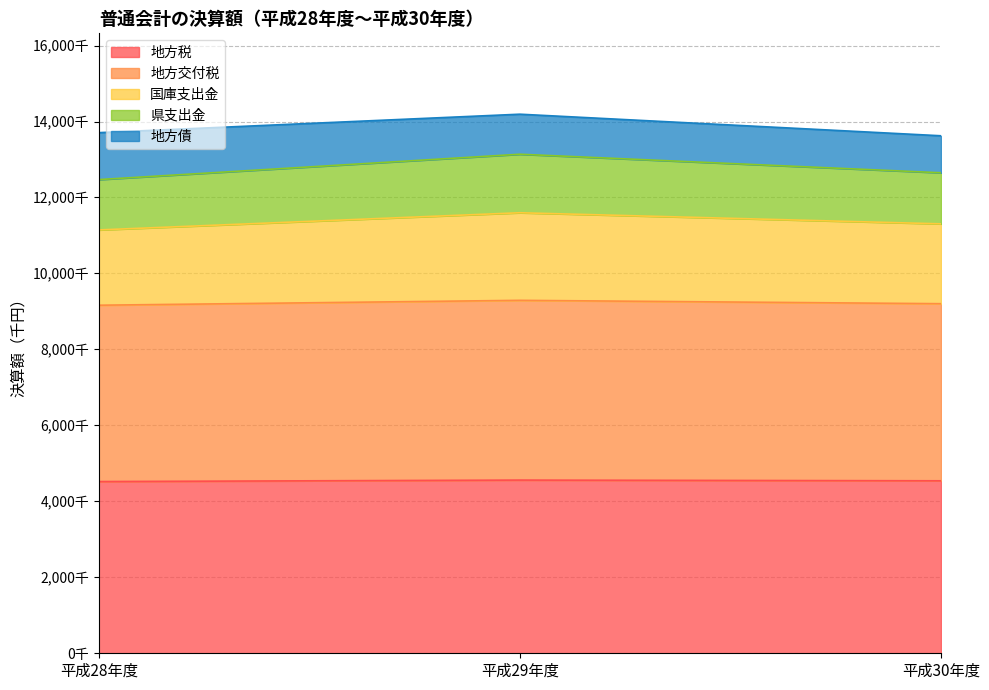

What are all the series names shown in the legend?

地方税, 地方交付税, 国庫支出金, 県支出金, 地方債